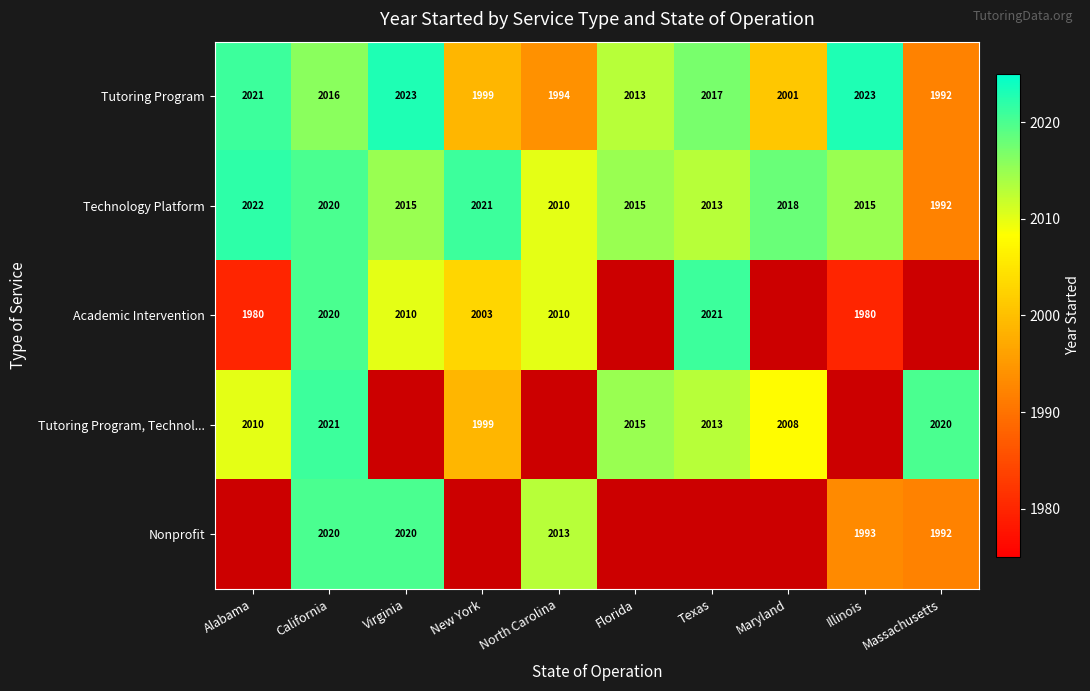

At which category is the sum across all series the highest?

California